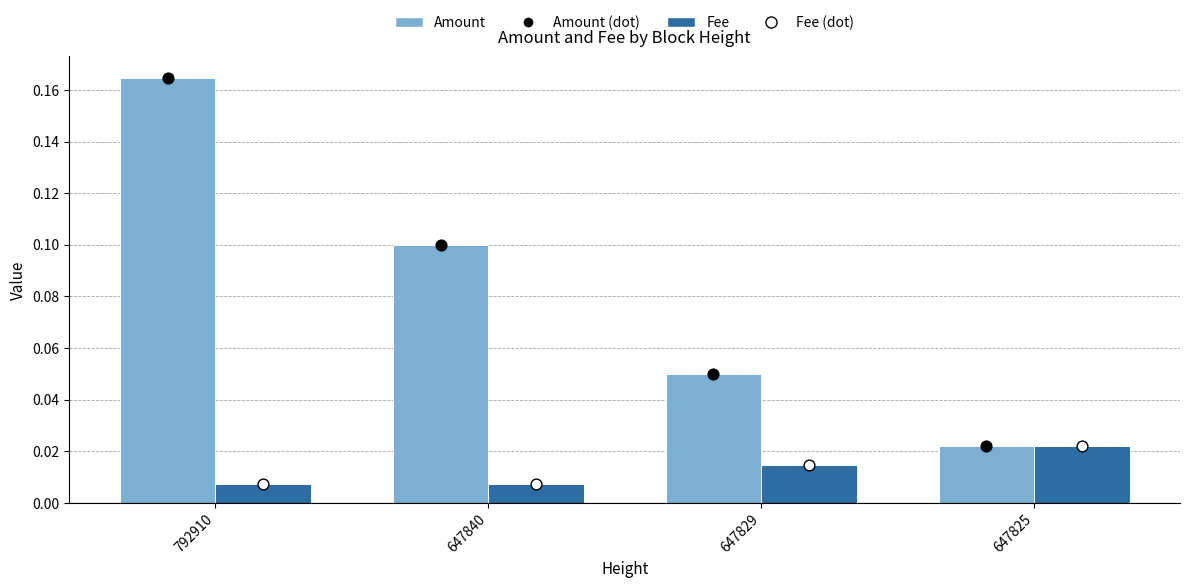

Is the value of Amount (marker) at 647840 greater than the value of Fee (marker) at 647825?

Yes